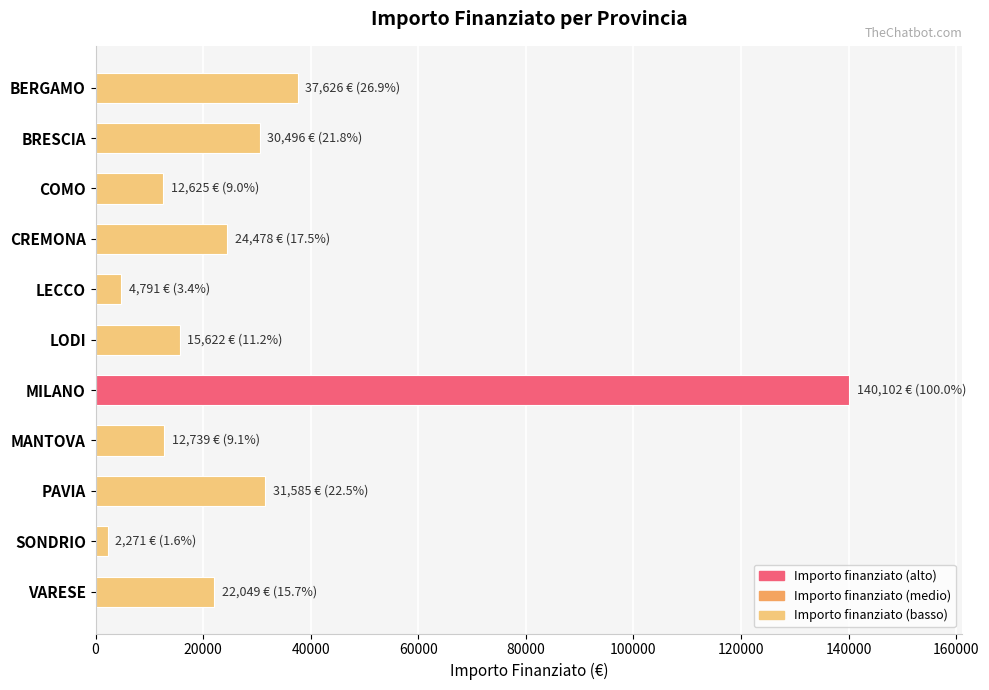

At which category does the chart reach its minimum across all series?

SONDRIO